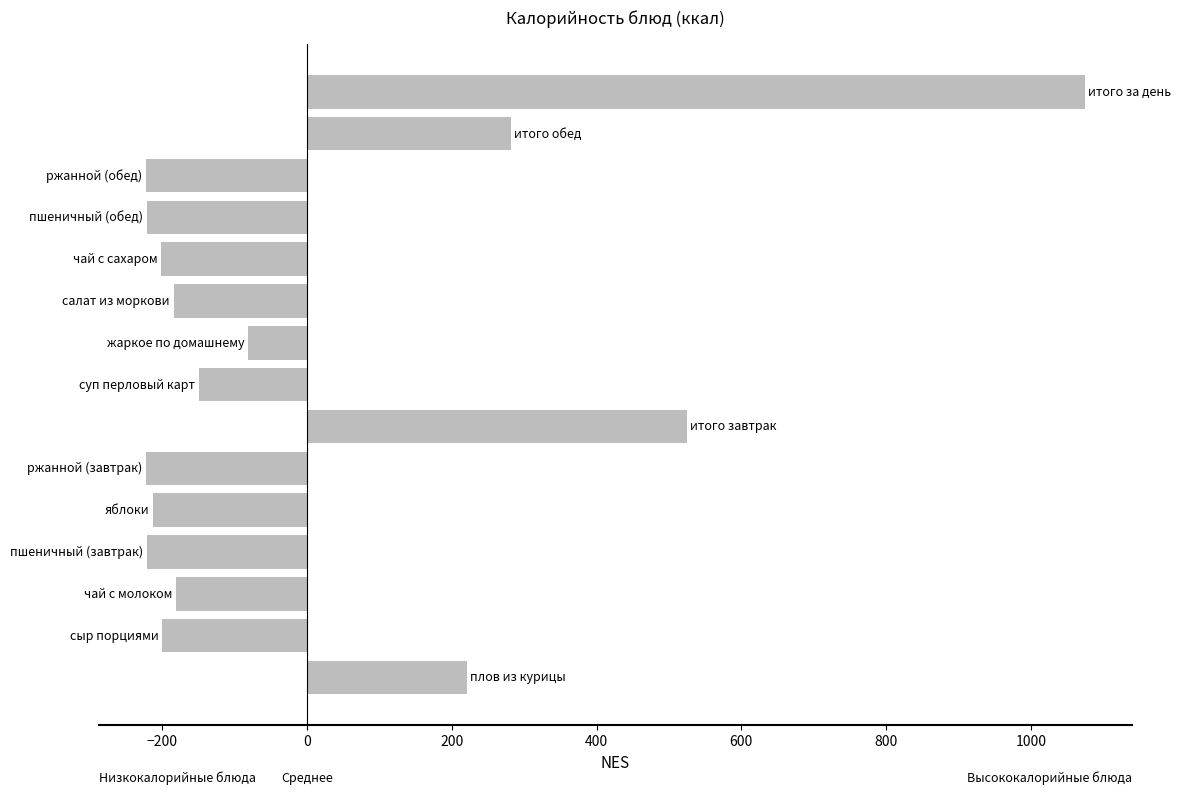

What is the difference between the second highest and second lowest values?

747.0